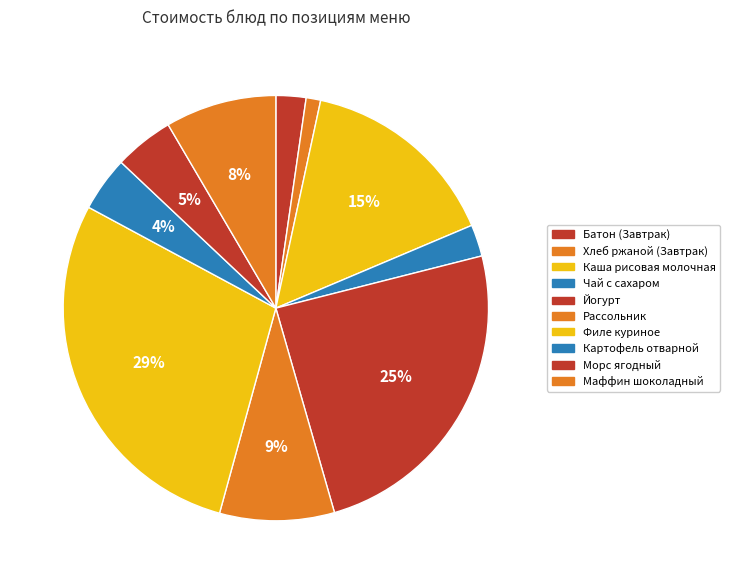

What is the change in value from Йогурт to Морс ягодный?

-44.8